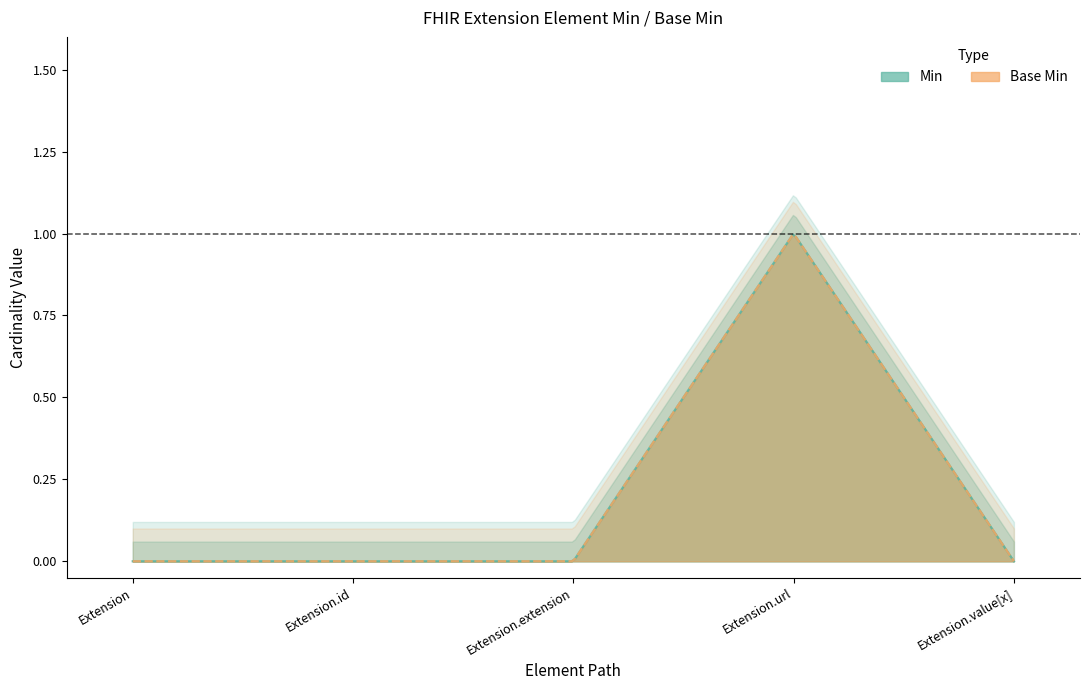

At which category is the sum across all series the highest?

Extension.url